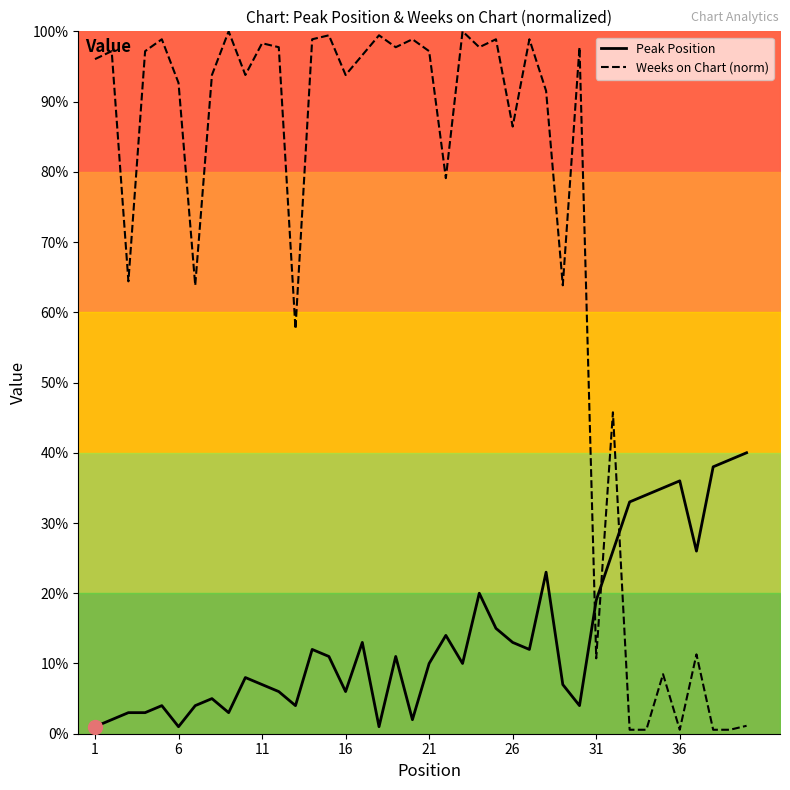

What is the lowest value of the Weeks on Chart (norm) series?

0.6